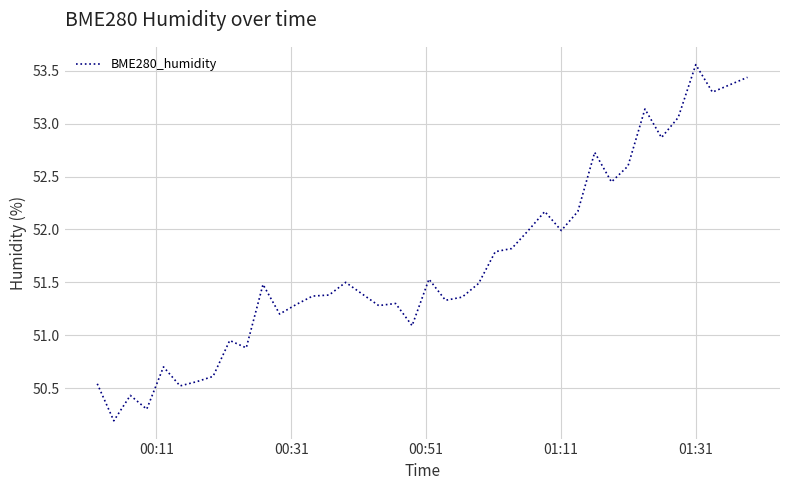

What is the smallest value displayed?

50.2